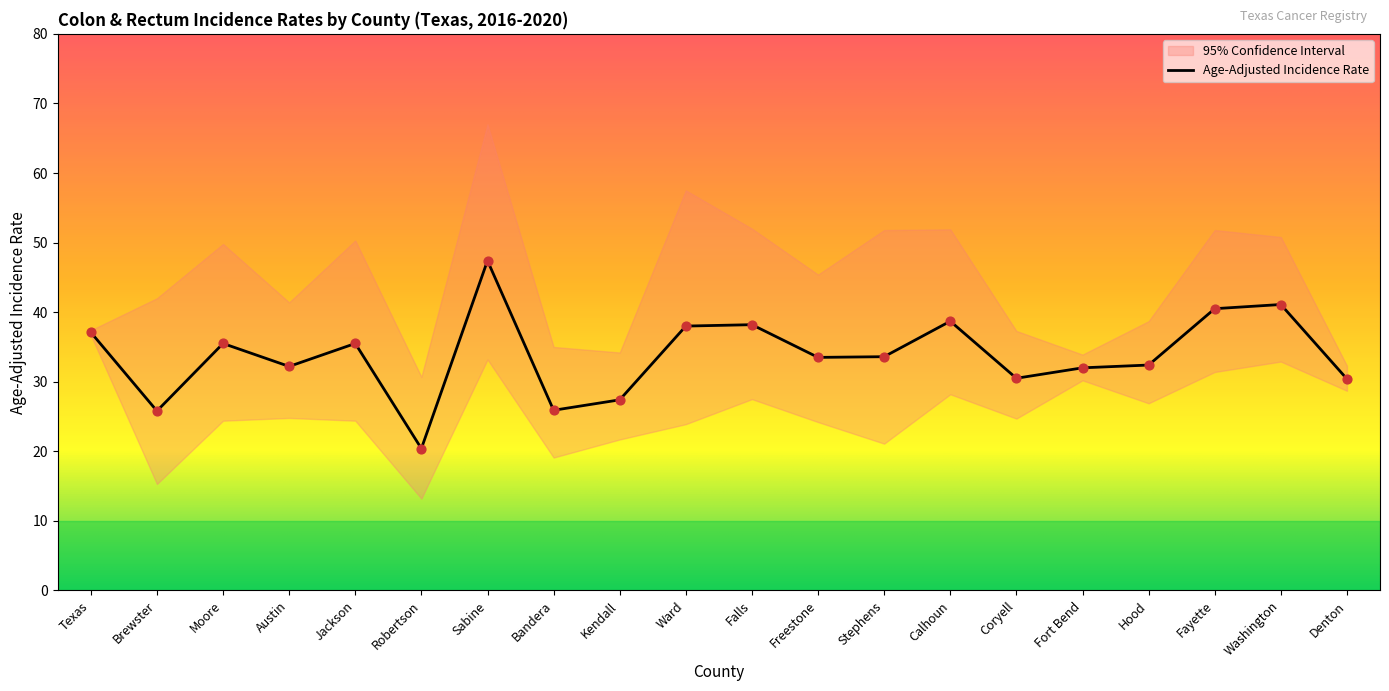

Read the Age-Adjusted Incidence Rate value at Calhoun.

38.7